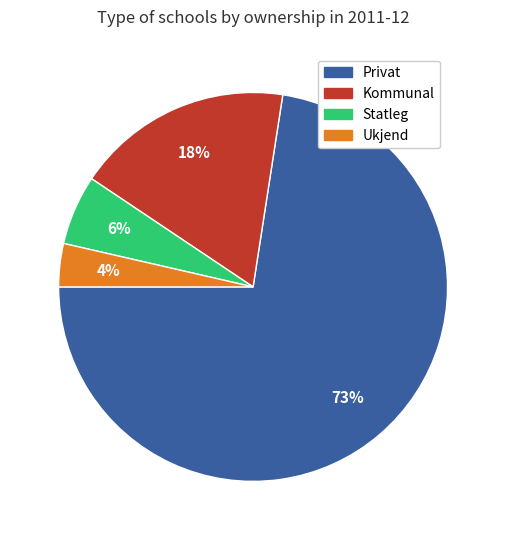

Does any single category account for the majority?

Yes